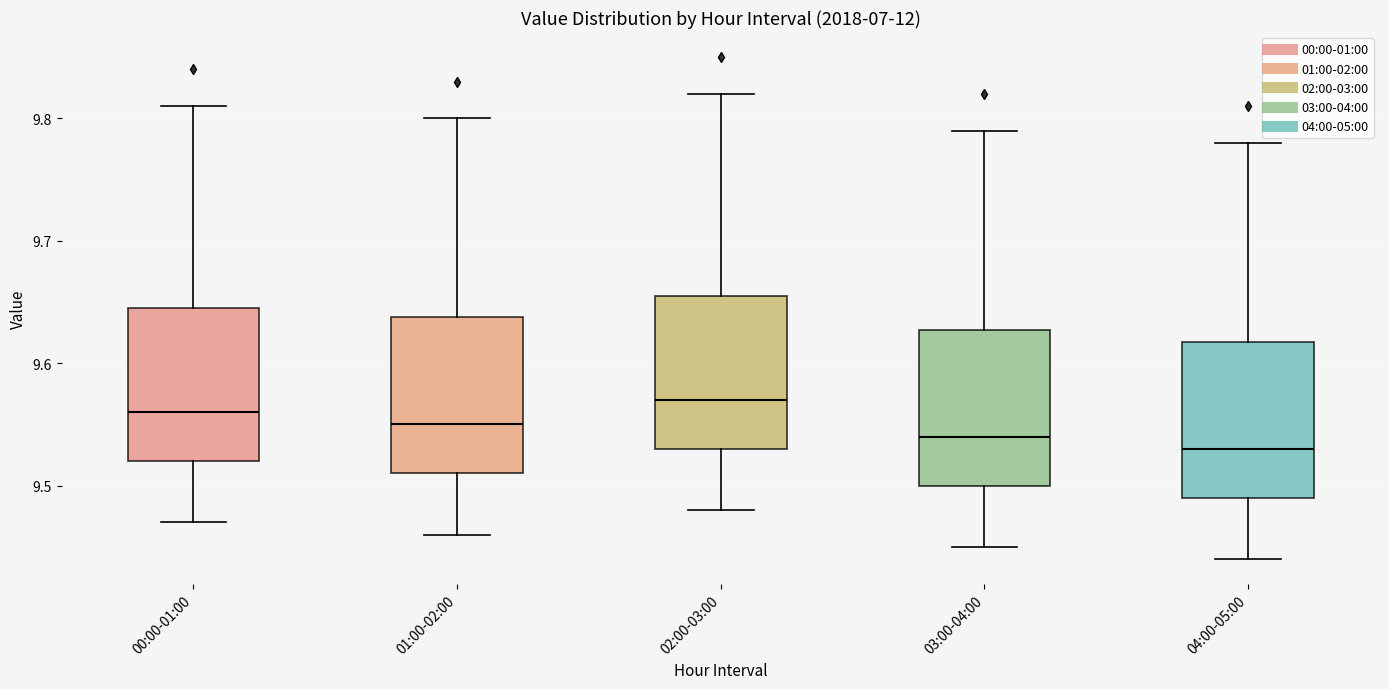

Where is the upper edge of the box for 01:00-02:00 on the y-axis? The values are not printed on the chart, so give them approximately, as read against the axis.

9.64